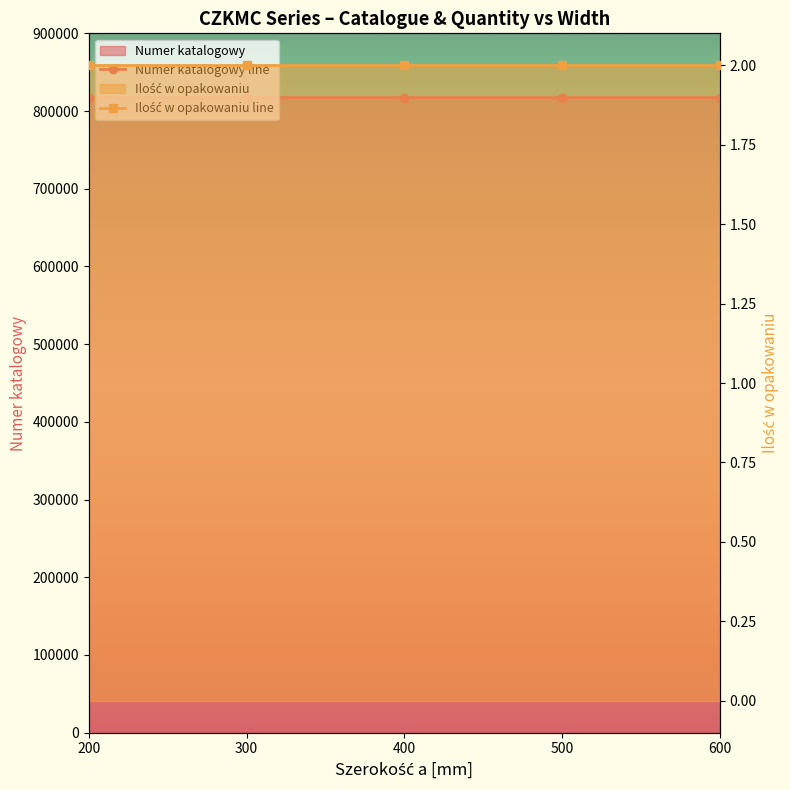

List the labels in order of Ilość w opakowaniu line value, smallest first.

200, 300, 400, 500, 600